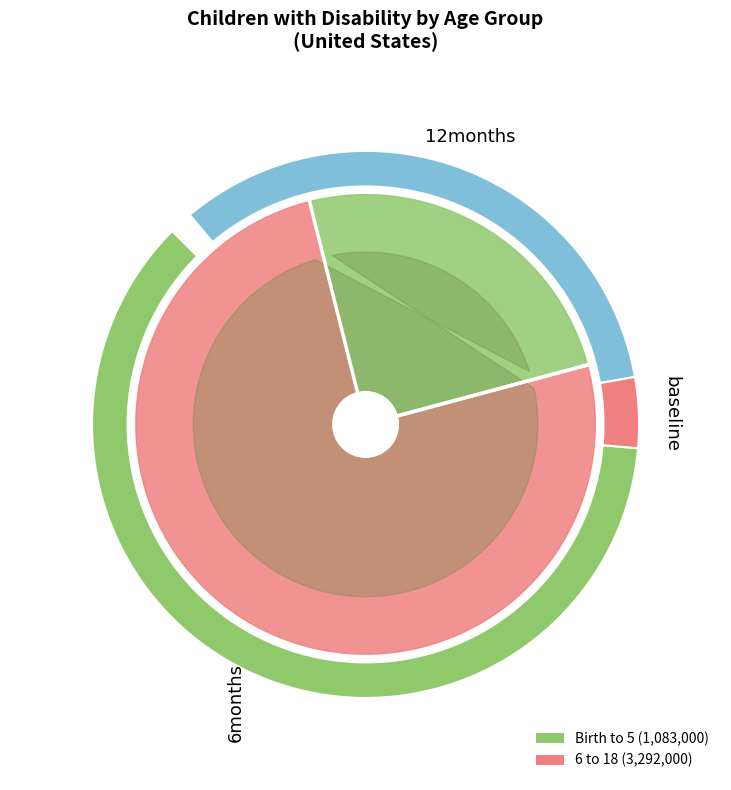

What percentage is the 6 to 18 slice, to the nearest percent?

75%